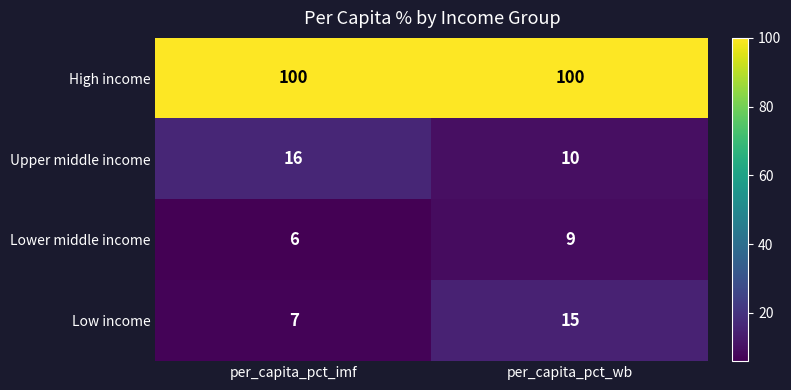

Reading left to right, extract all data points from this chart.

High income: 100	100
Upper middle income: 16	10
Lower middle income: 6	9
Low income: 7	15